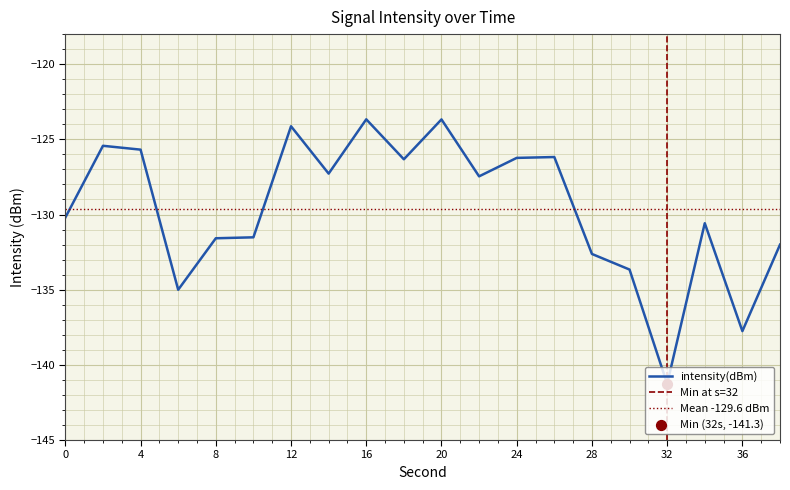

What is the change in value from 4 to 10?

-5.8